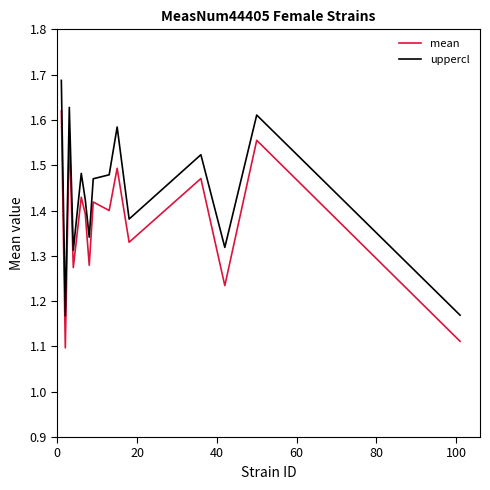

How many mean values are between 1 and 2?

15